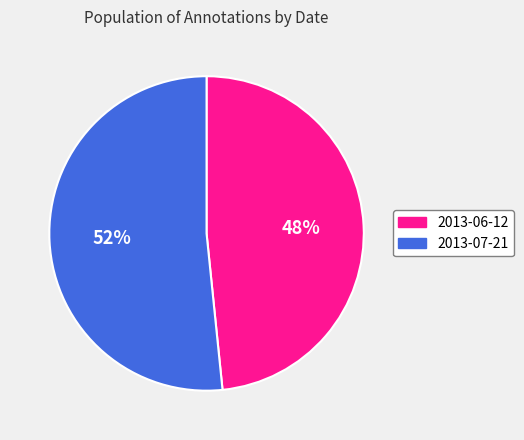

How many segments does this pie chart have?

2